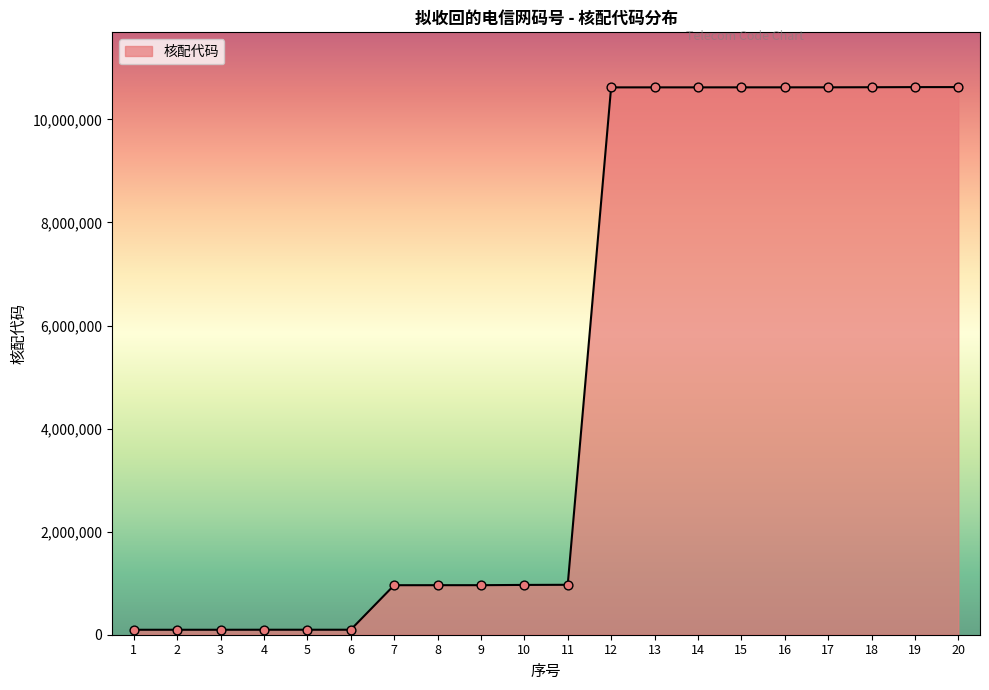

Between 11 and 4, which is larger?

11